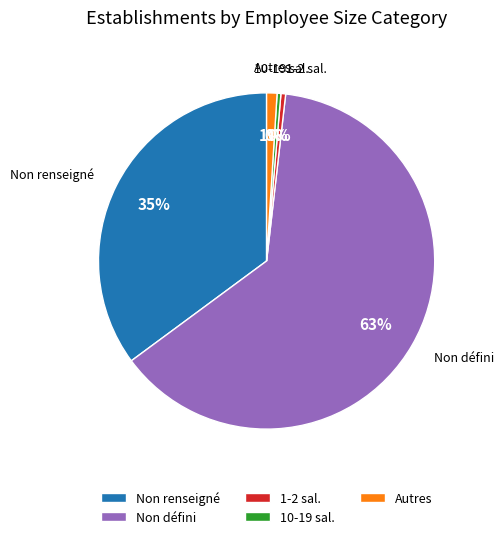

Count the number of slices in the pie.

5